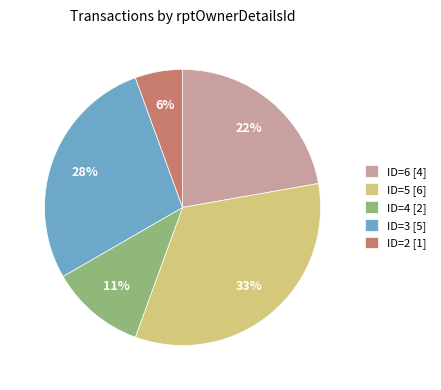

Rank the categories by value from lowest to highest.

ID=2 [1], ID=4 [2], ID=6 [4], ID=3 [5], ID=5 [6]